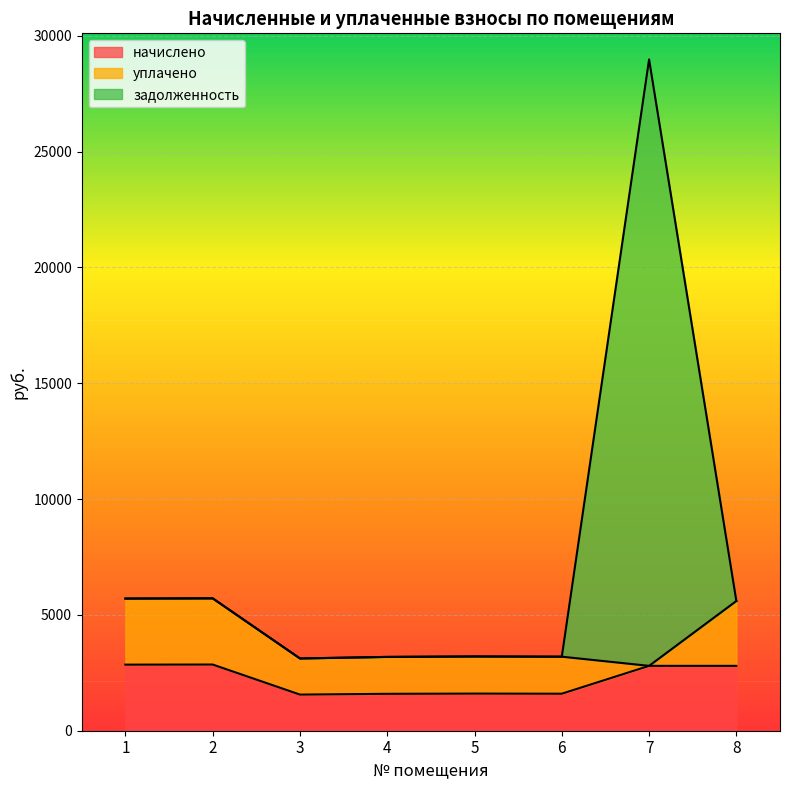

What is the difference between the задолженность values at 6 and 8?

2404.1